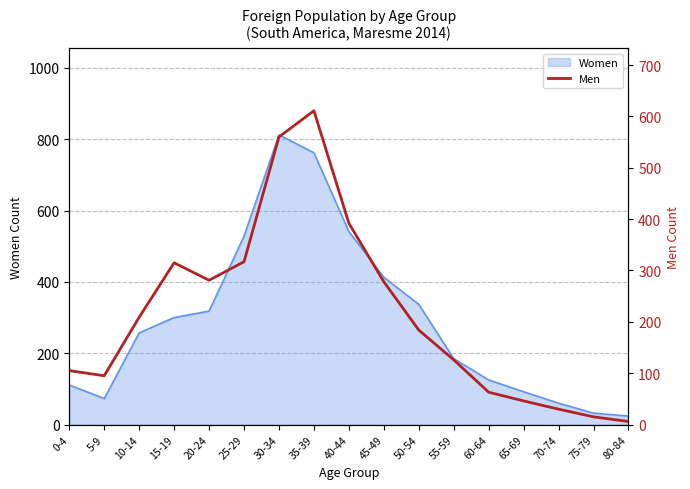

What is the lowest value of the Women series?

24